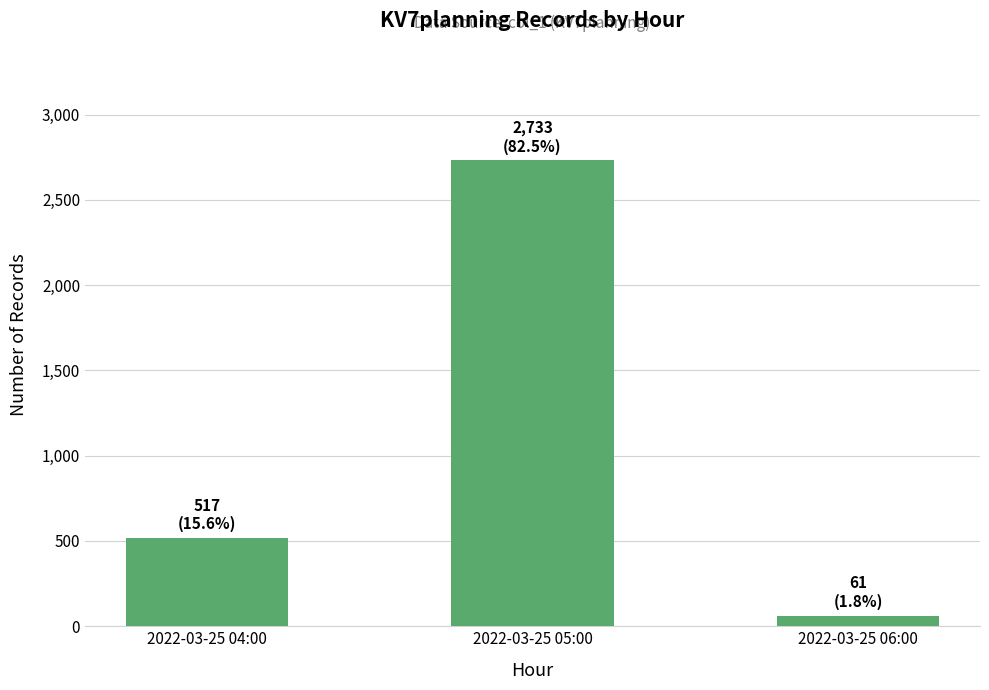

At which label is the value closest to 1397?

2022-03-25 04:00